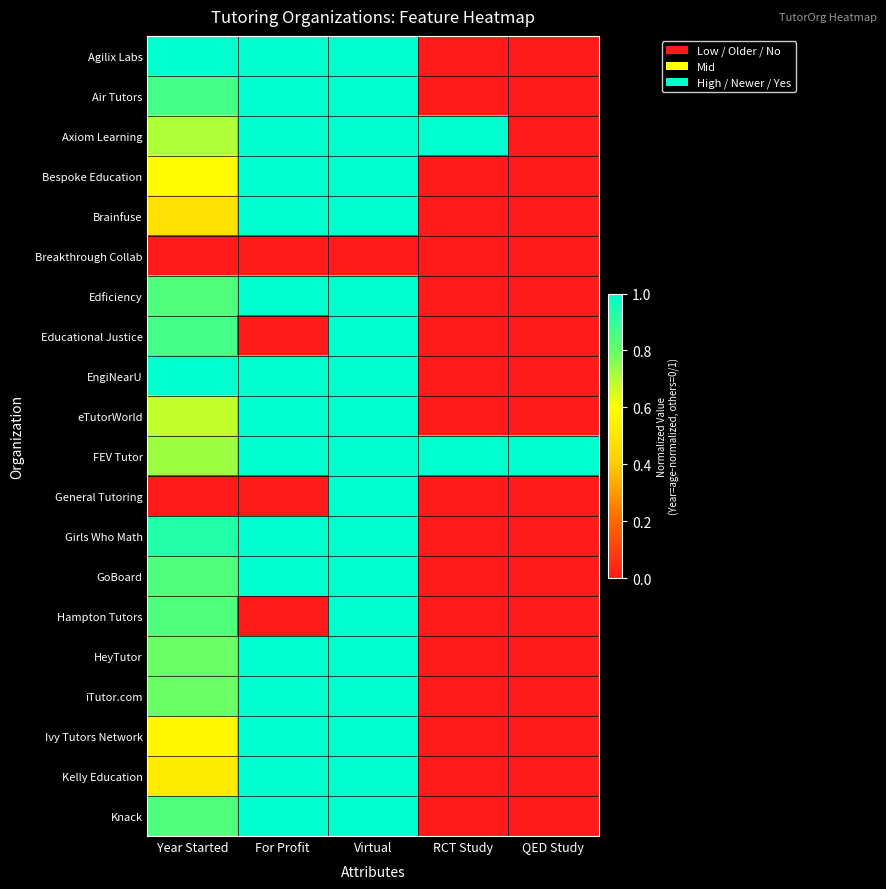

Which has a higher value, RCT Study or Year Started?

Year Started